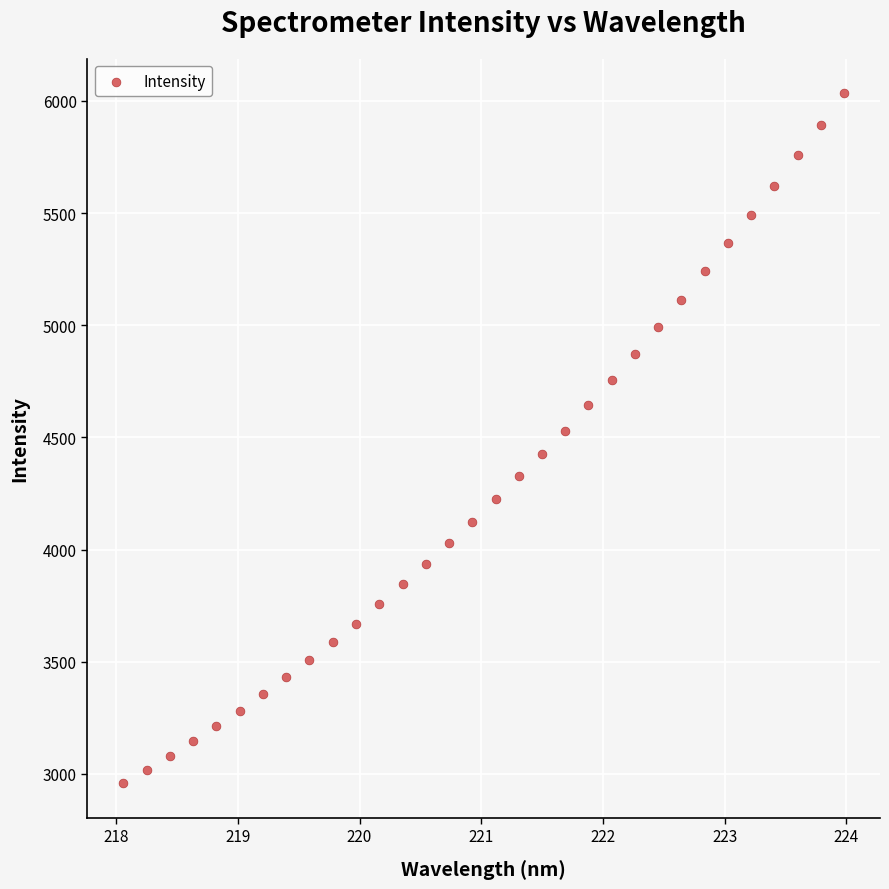

What is the range of X values (max minus min)?

5.9